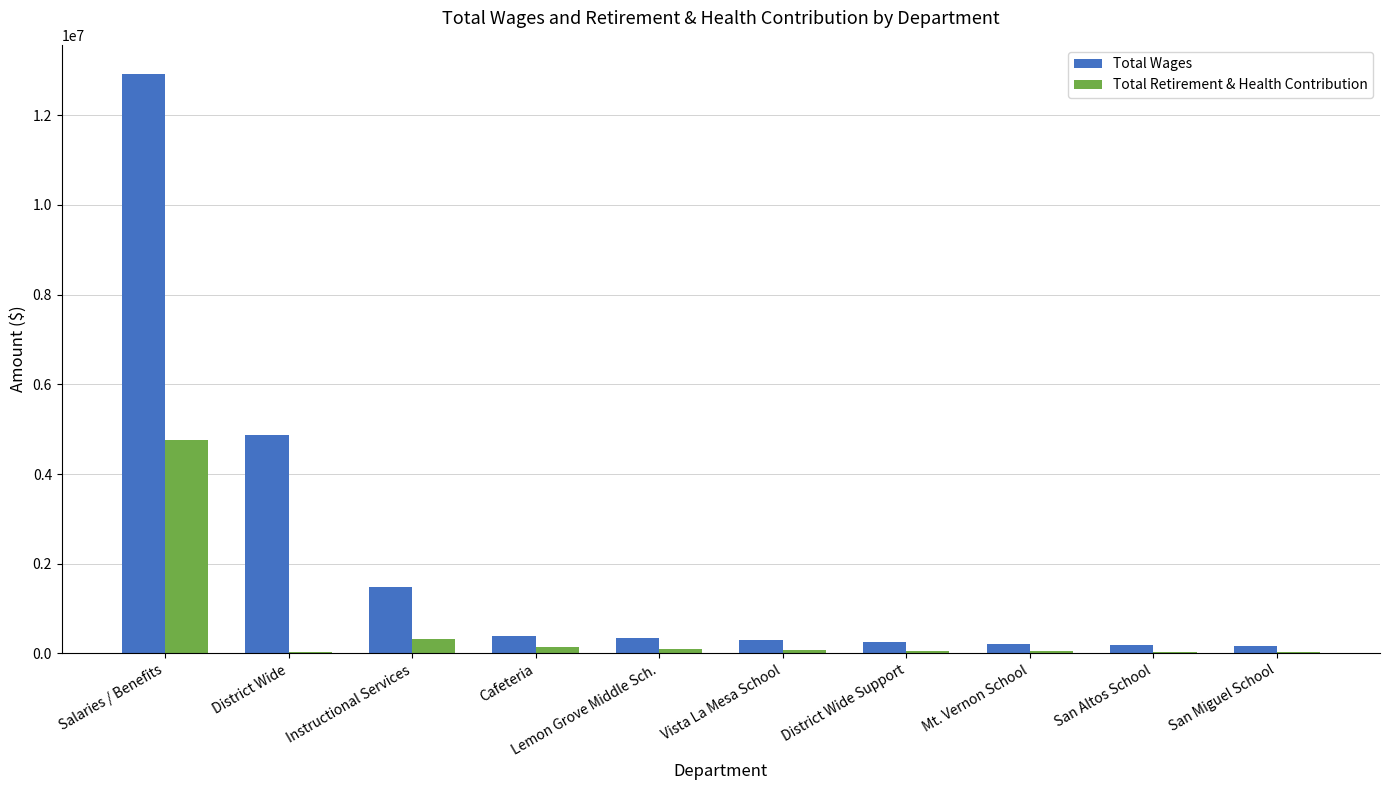

What is the total value across all series at Lemon Grove Middle Sch.?

431060